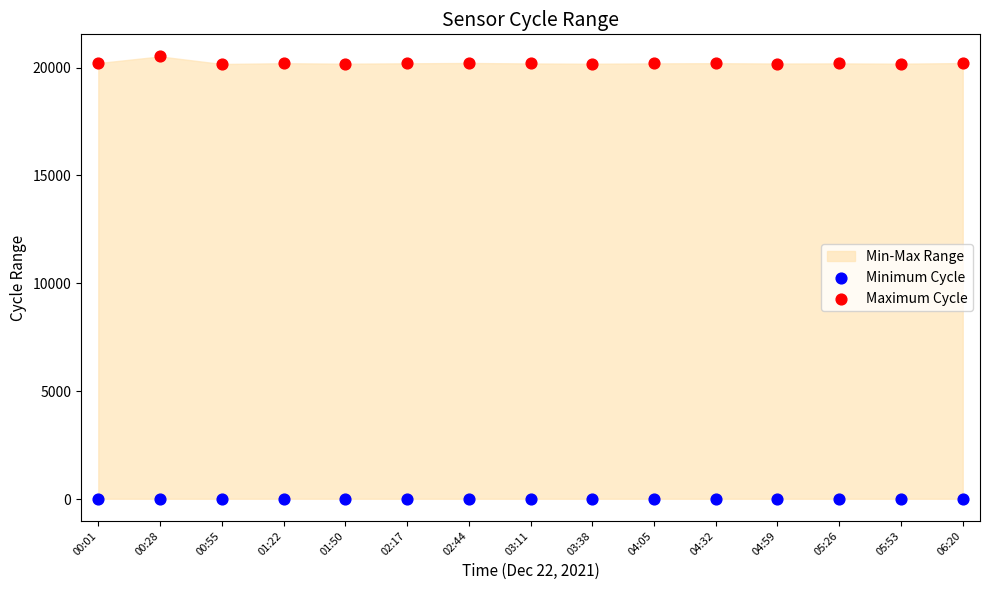

Across all data points, what is the range of Y values (max minus min)?

20485